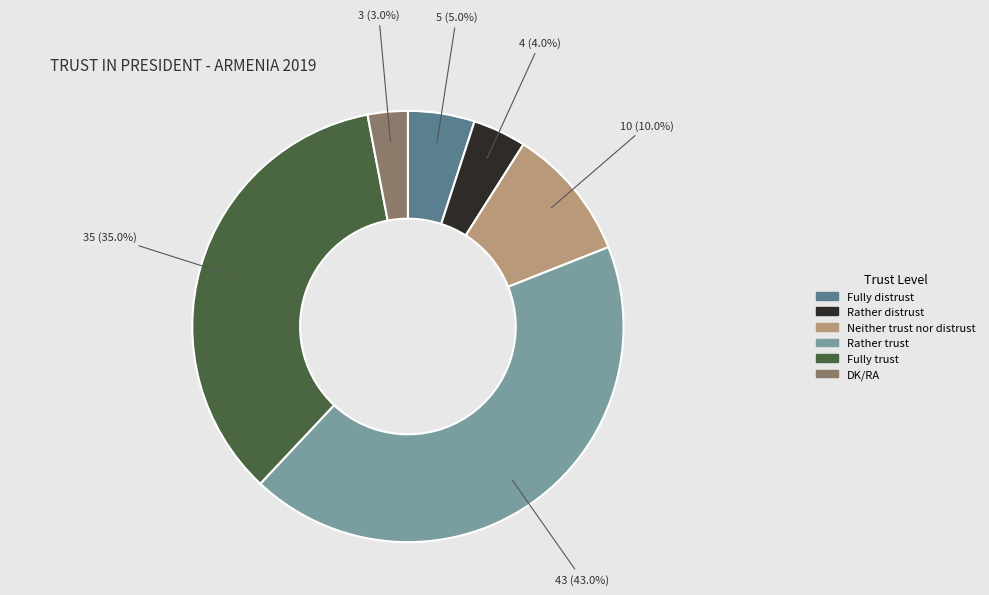

To the nearest percent, what percentage of the pie is Fully distrust?

5%